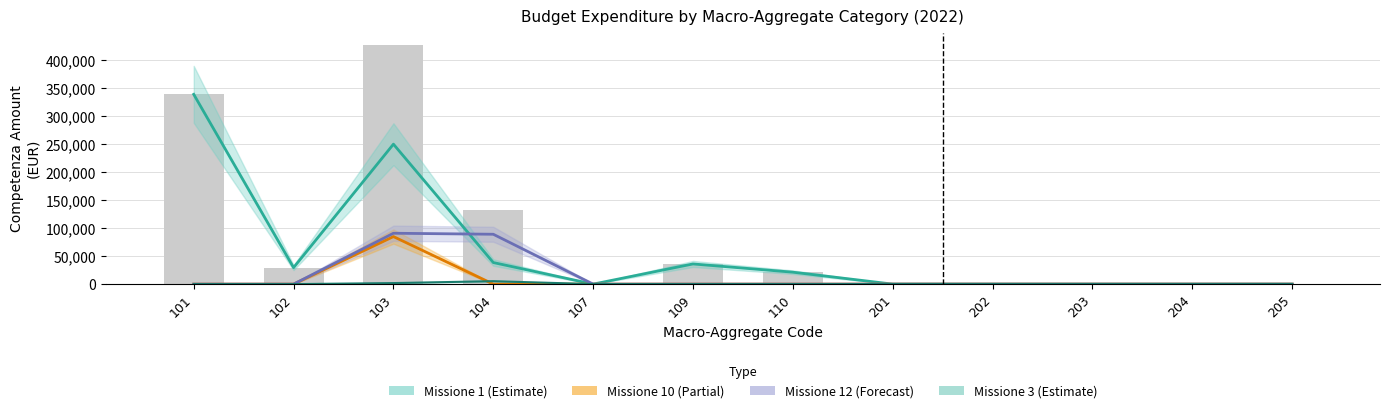

What is the difference between the highest and lowest values at 102?

29470